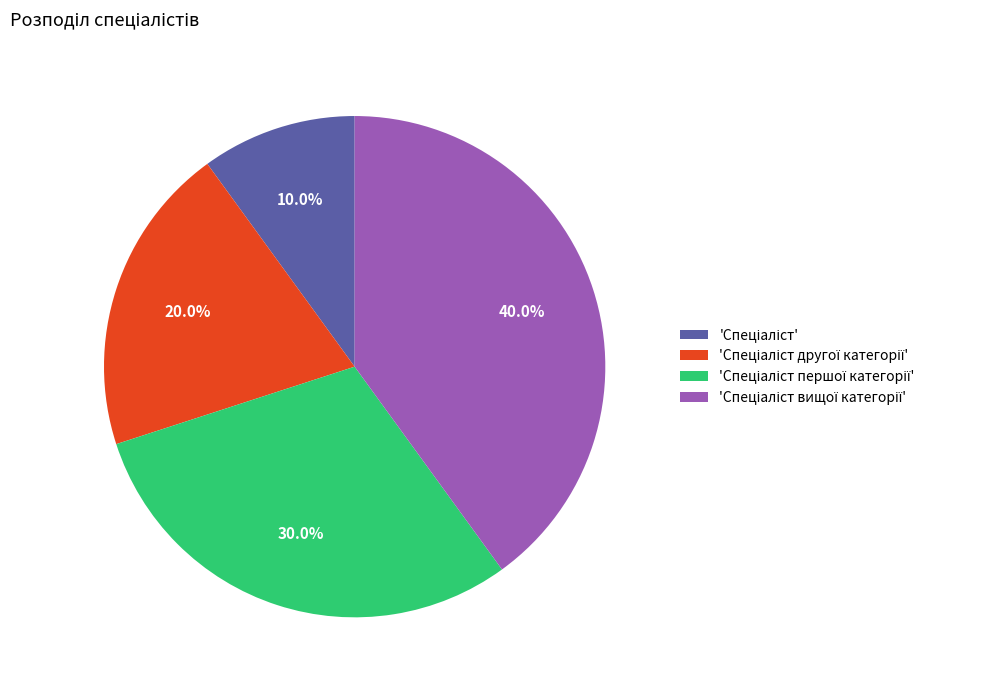

Is there a majority slice in this chart?

No